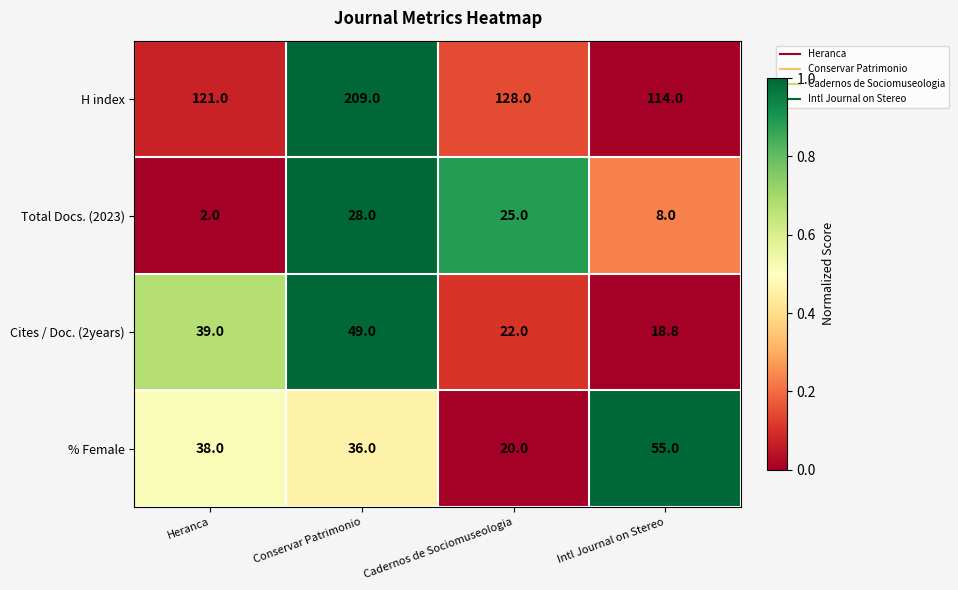

At which category is the sum across all series the highest?

Conservar Patrimonio